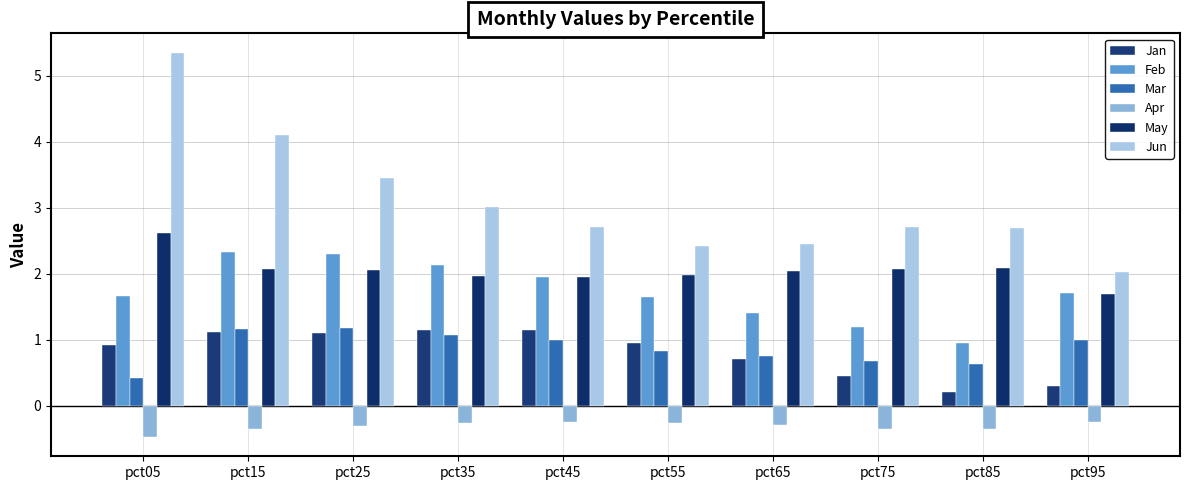

How many groups of bars are there?

10